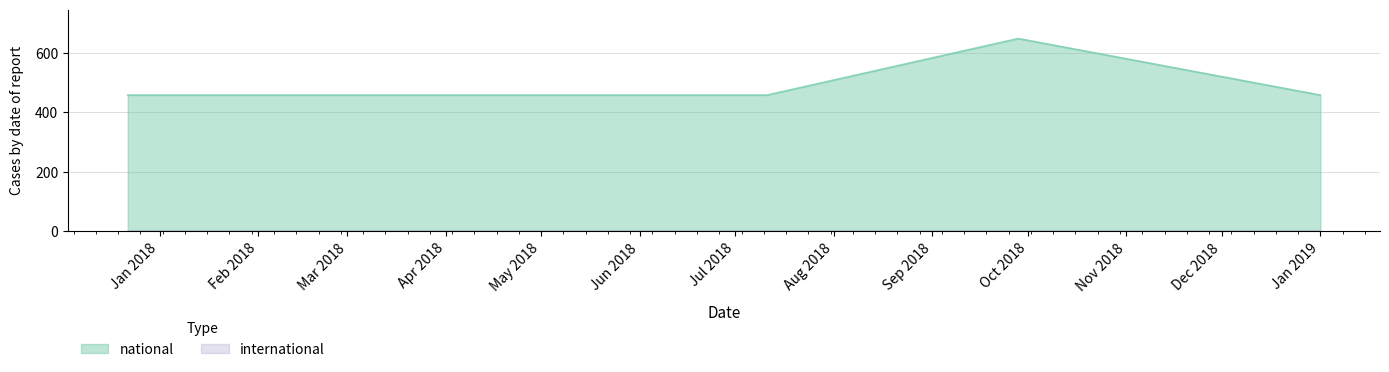

Does the chart have visible grid lines?

Yes